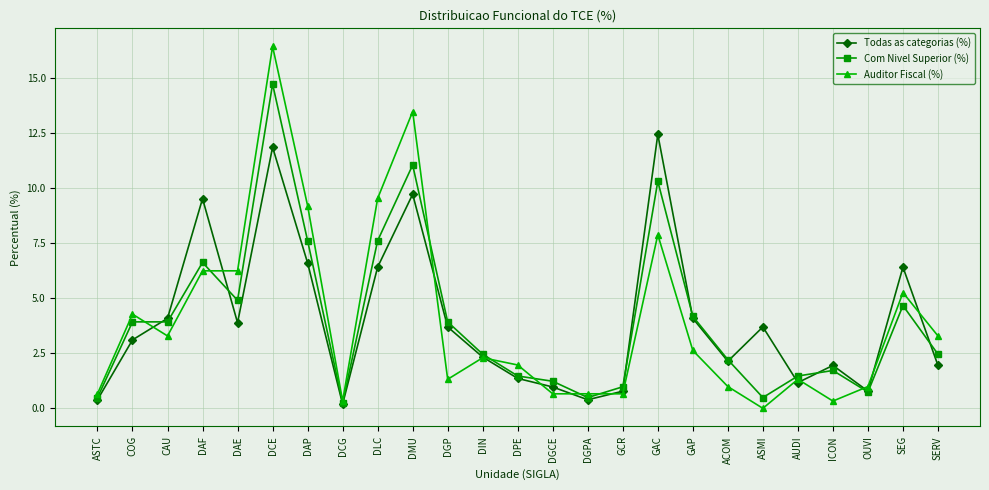

Rank the series by their average value, from highest to lowest.

Auditor Fiscal (%), Todas as categorias (%), Com Nivel Superior (%)